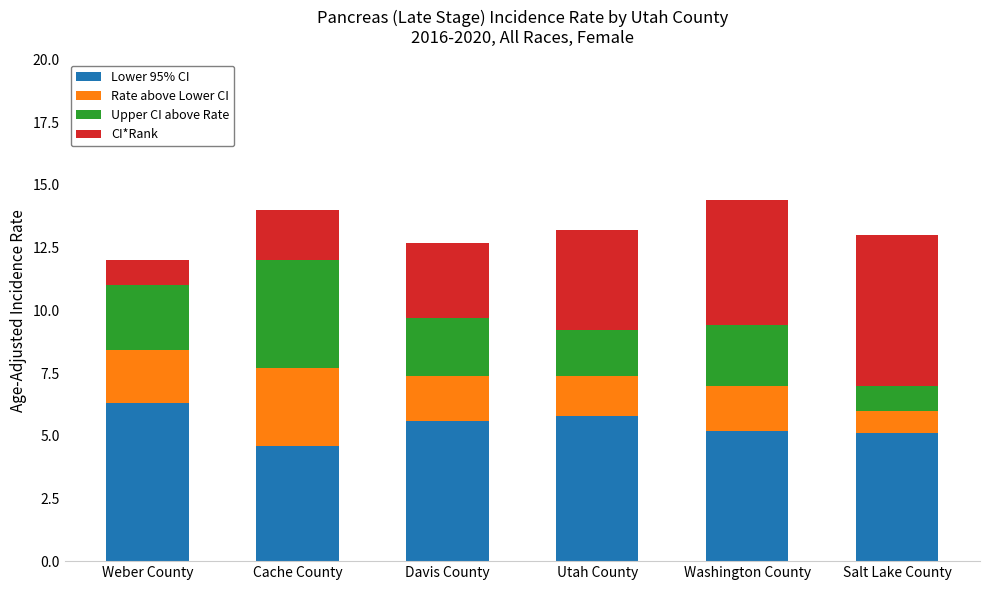

True or false: Lower 95% CI has a value of 1.6 at Washington County.

False